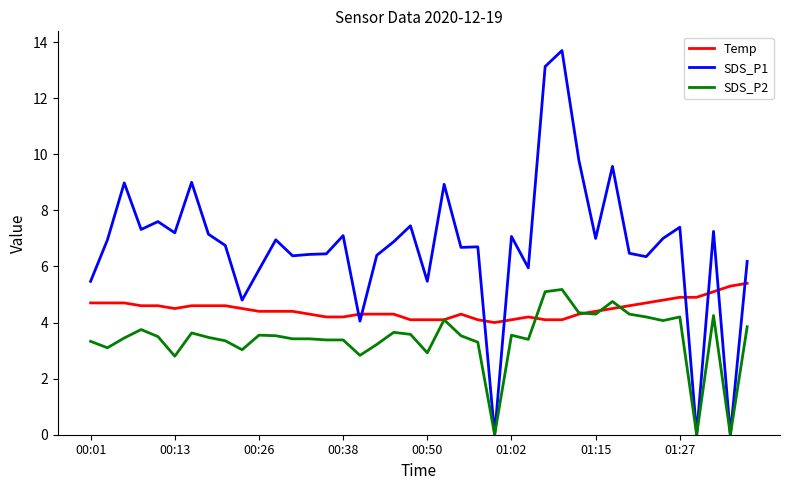

Rank the series by their average value, from highest to lowest.

SDS_P1, Temp, SDS_P2